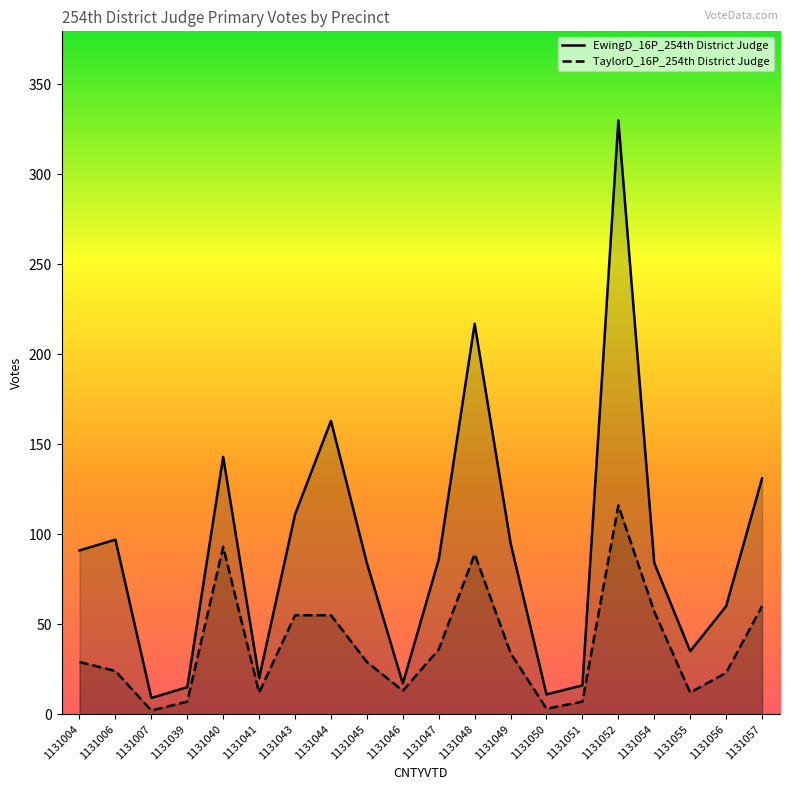

Which series has the widest spread of values?

EwingD_16P_254th District Judge